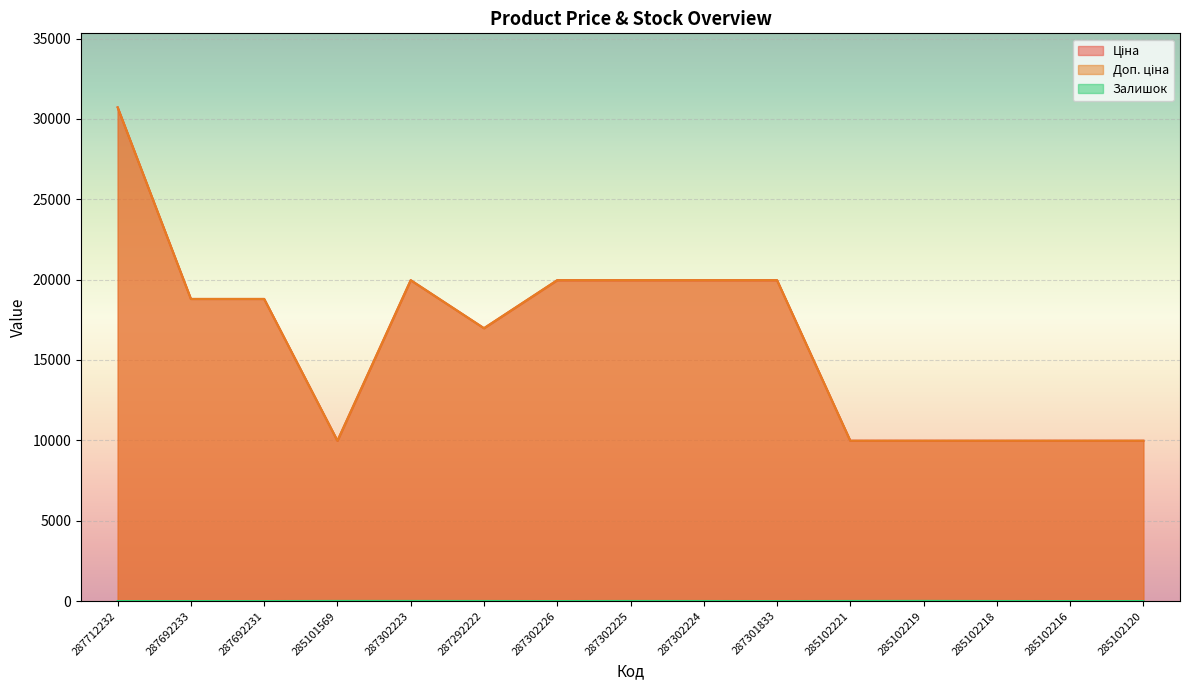

Rank the series at 287301833 from lowest to highest value.

Залишок, Ціна, Доп. ціна